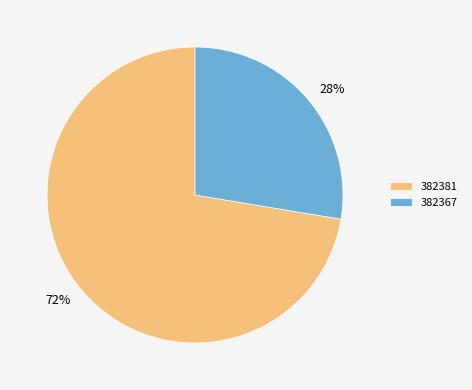

Is the sum of 382381 and 382367 greater than half?

Yes